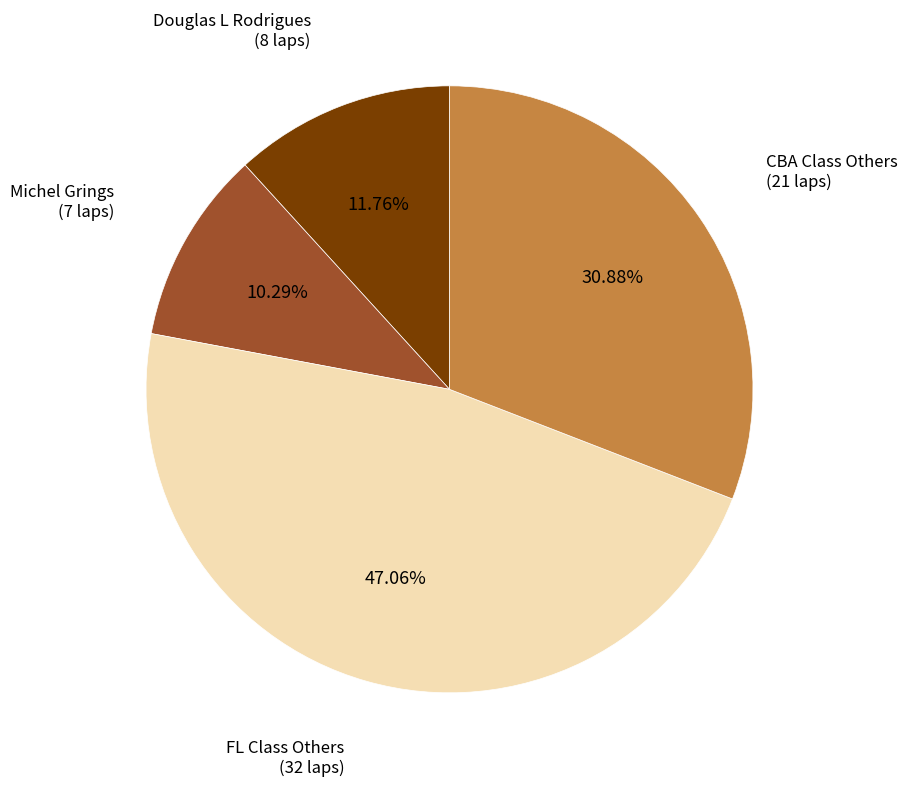

Is there any slice that represents more than half of the pie?

No